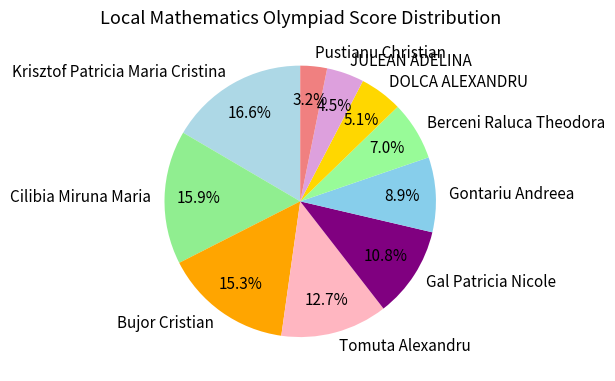

Between Cilibia Miruna Maria and Krisztof Patricia Maria Cristina, which is larger?

Krisztof Patricia Maria Cristina